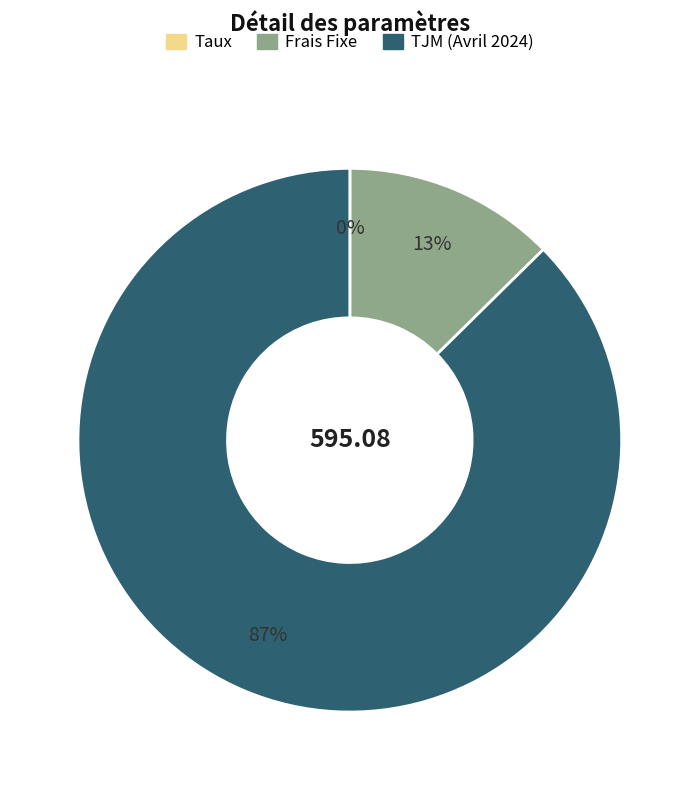

True or false: TJM (Avril 2024) accounts for 99% of the total.

False